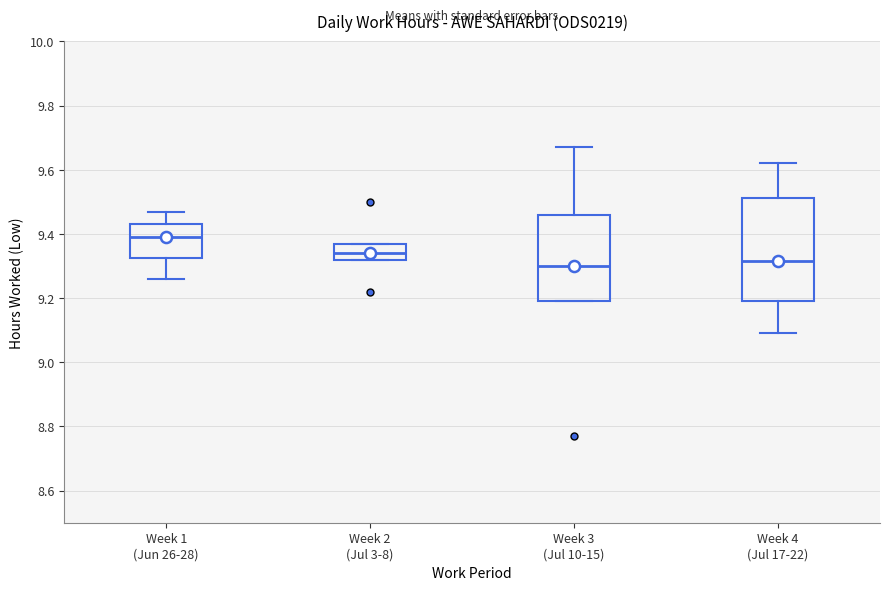

Which box has the highest median line?

Week 1 (Jun 26-28)